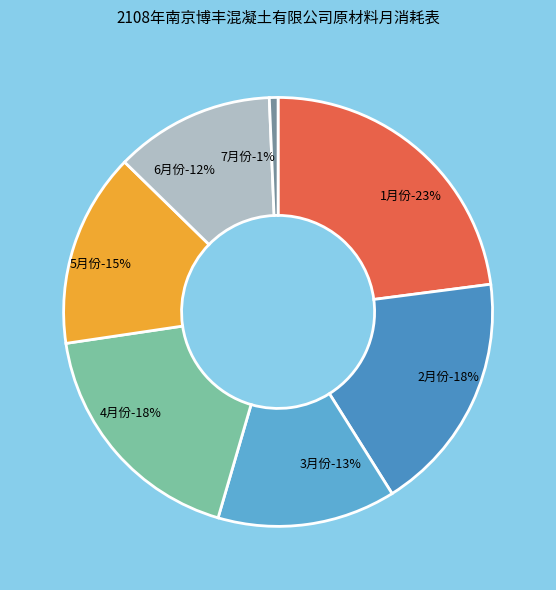

To the nearest percent, what is the average slice percentage?

14%